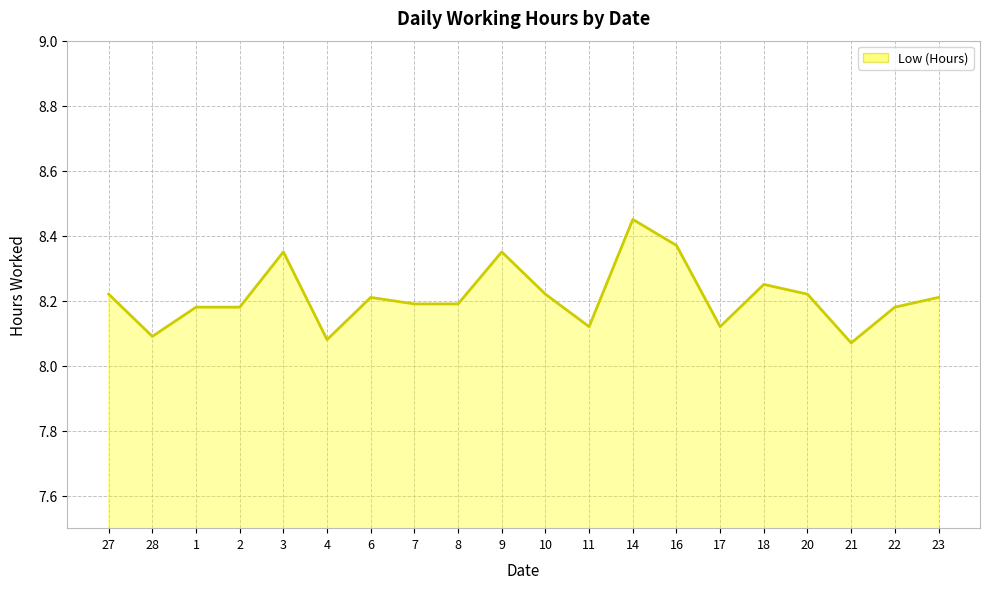

Is it true that the value at 22 is 4.7?

False